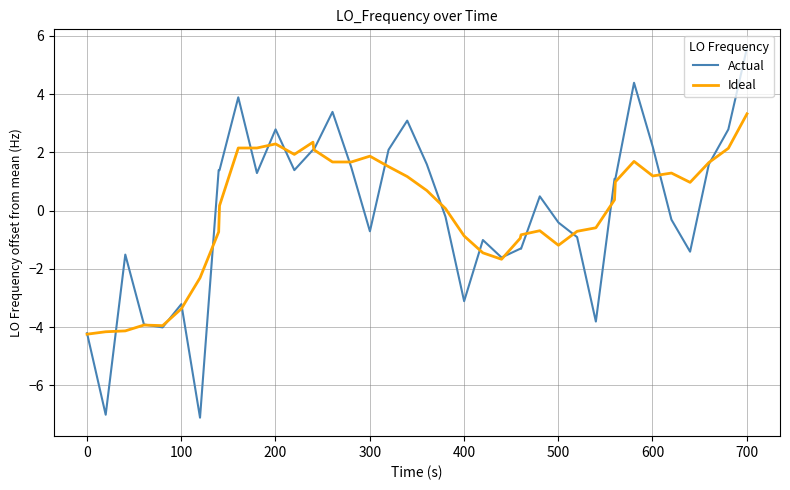

What is the sum of all Ideal values?

-0.5